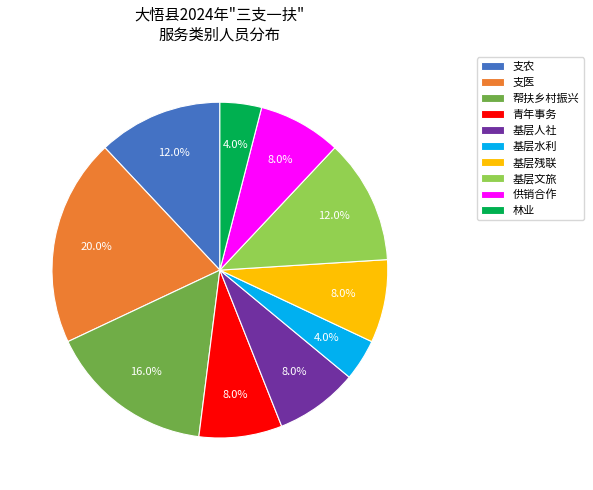

How many slices are in this pie chart?

10